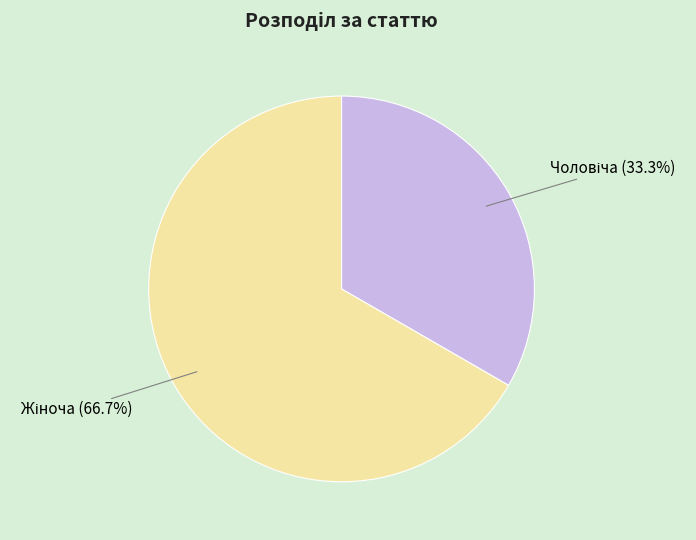

Is there any slice that represents more than half of the pie?

Yes